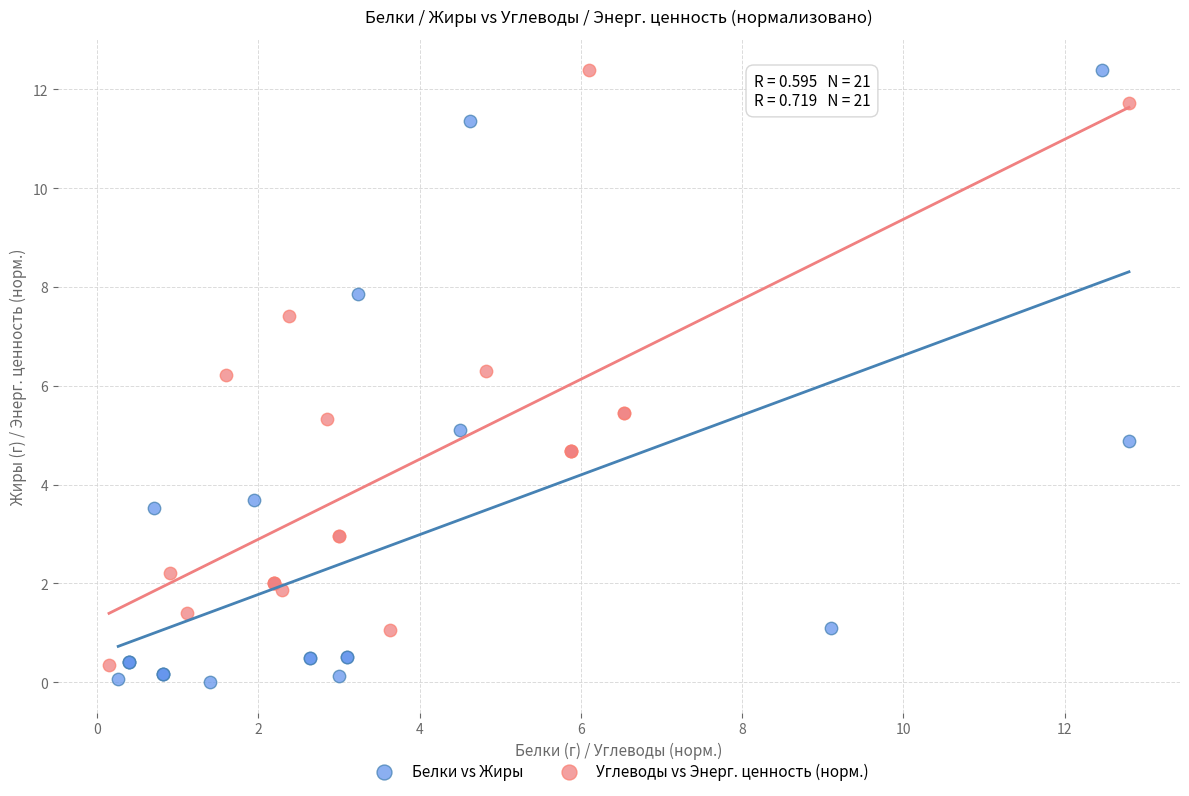

What are all the series names shown in the legend?

Белки vs Жиры, Углеводы vs Энерг. ценность (норм.)